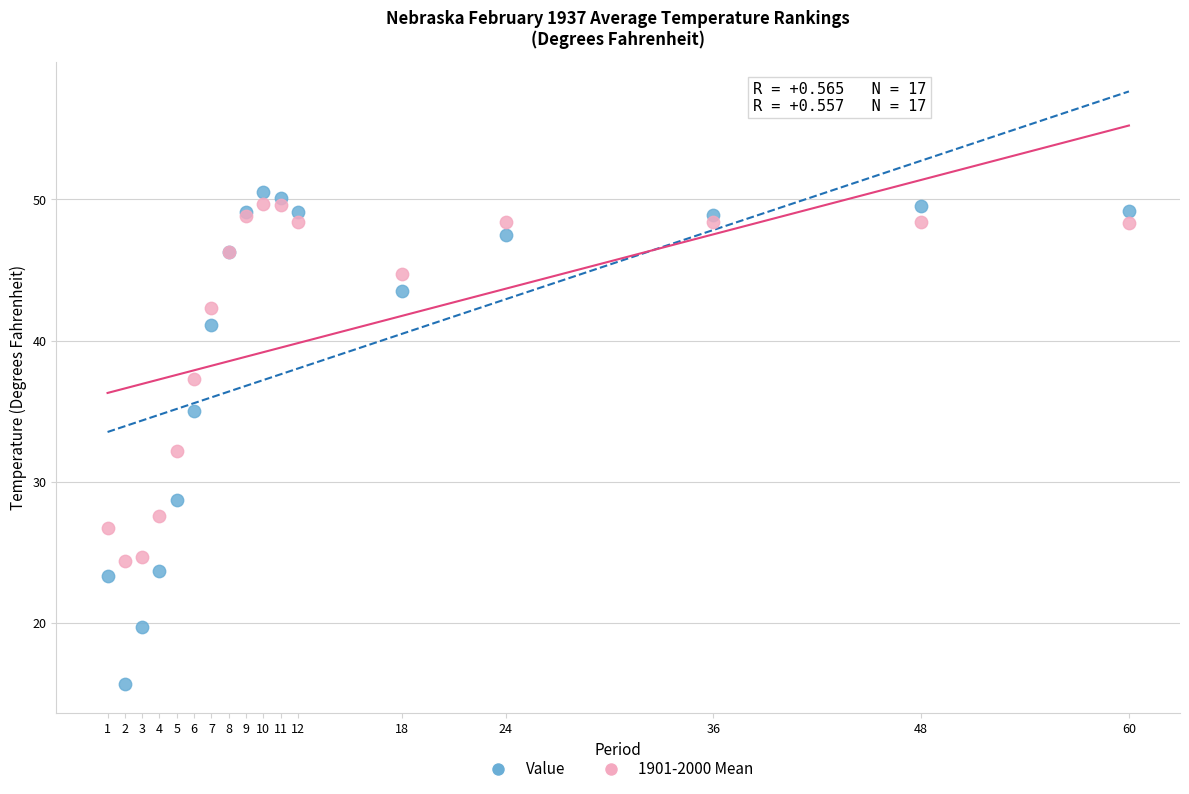

What is the X range (max minus min) for the scatter plot?

59.0